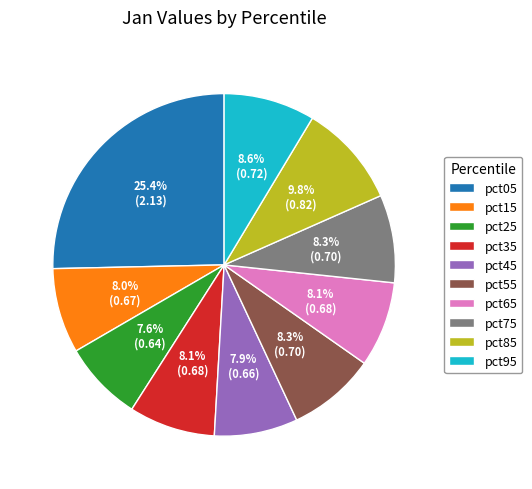

Which category has the biggest portion of the pie?

pct05